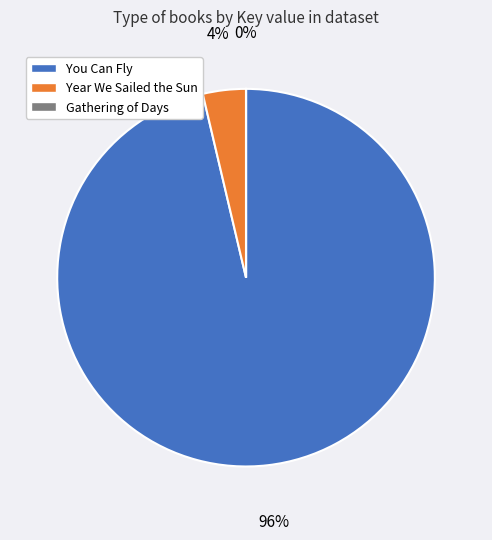

To the nearest percent, what is the difference between the largest and smallest slice percentages?

96%